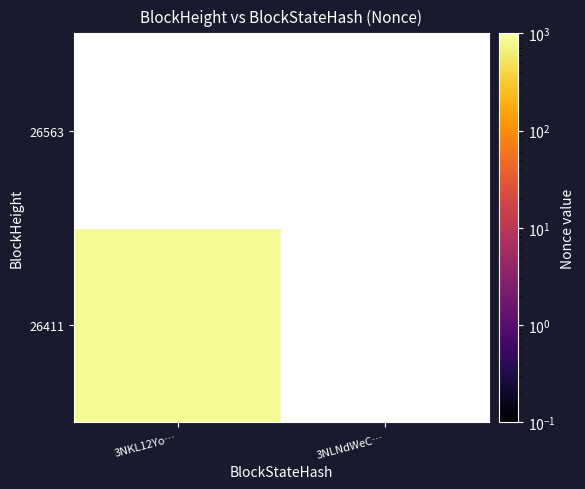

Which has a higher value, 3NKL12Yo… or 3NLNdWeC…?

3NKL12Yo…